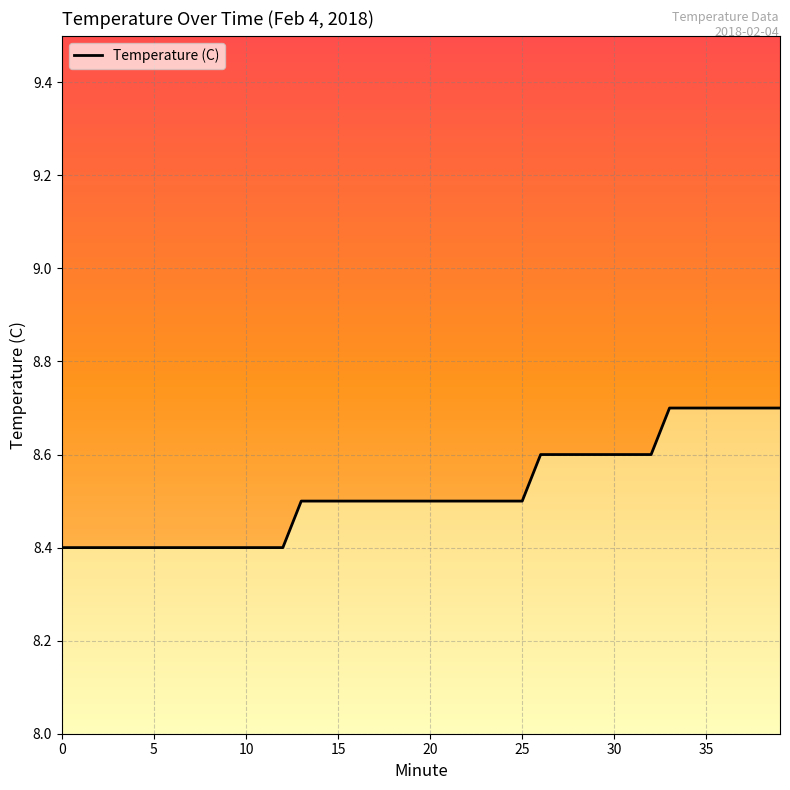

Is it true that the value at 18 is 14.9?

False